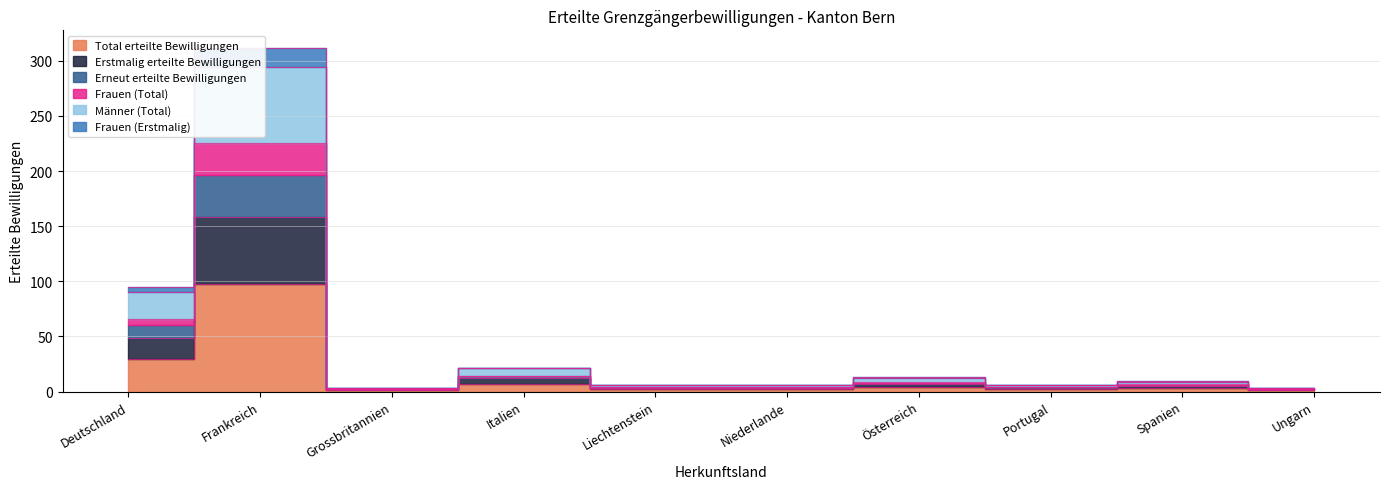

The value of Frauen (Erstmalig) at Niederlande is 4. True or false?

True